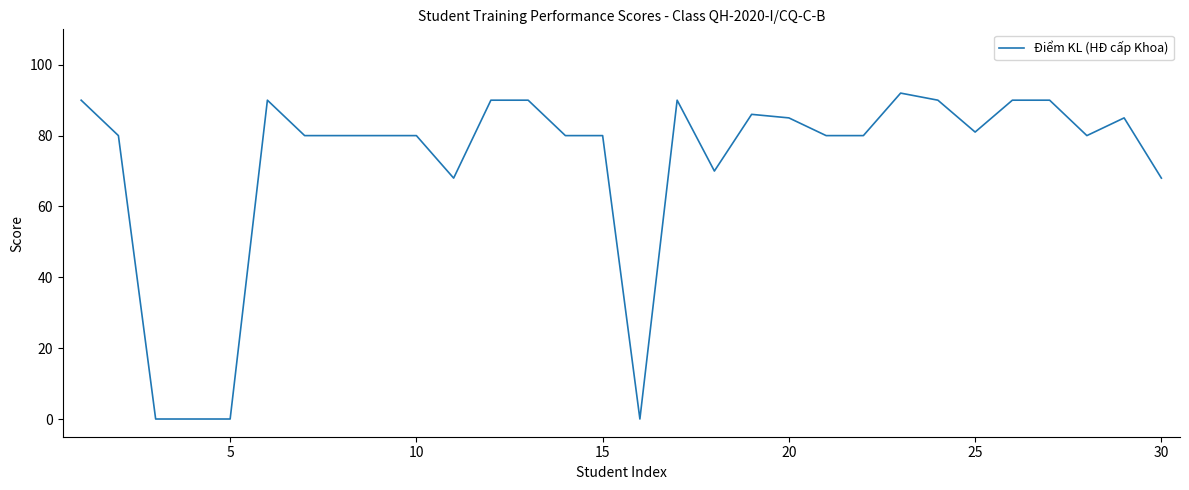

What is the greatest value displayed?

92